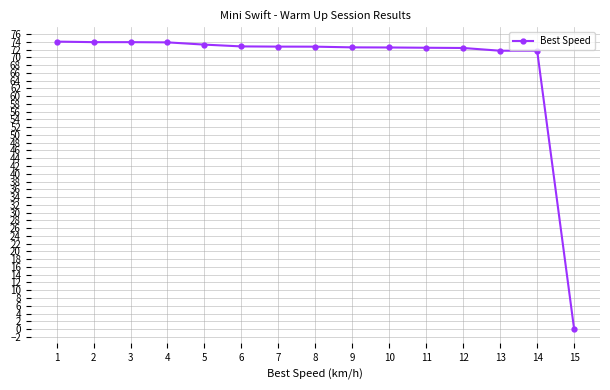

Between 3 and 8, which is larger?

3